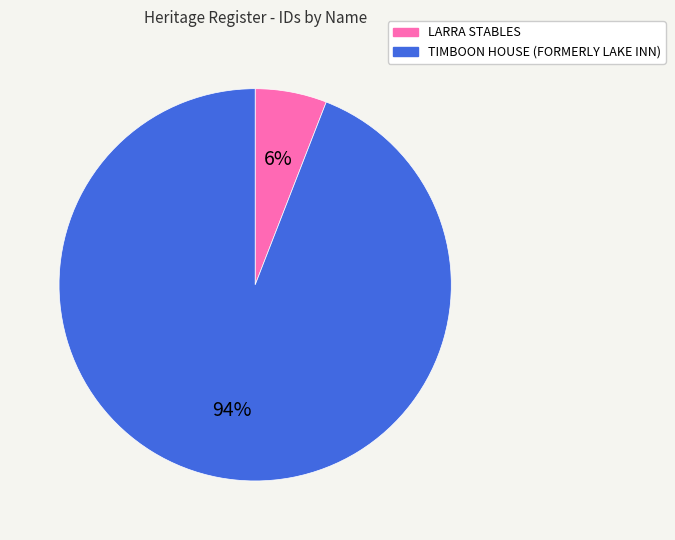

To the nearest percent, what is the difference between the TIMBOON HOUSE (FORMERLY LAKE INN) and LARRA STABLES slice percentages?

88%